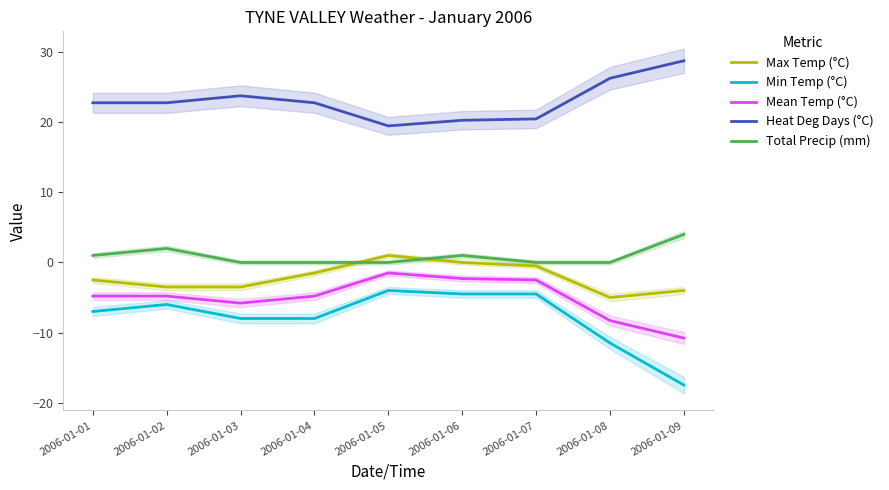

Which series has the largest total across all categories?

Heat Deg Days (°C)